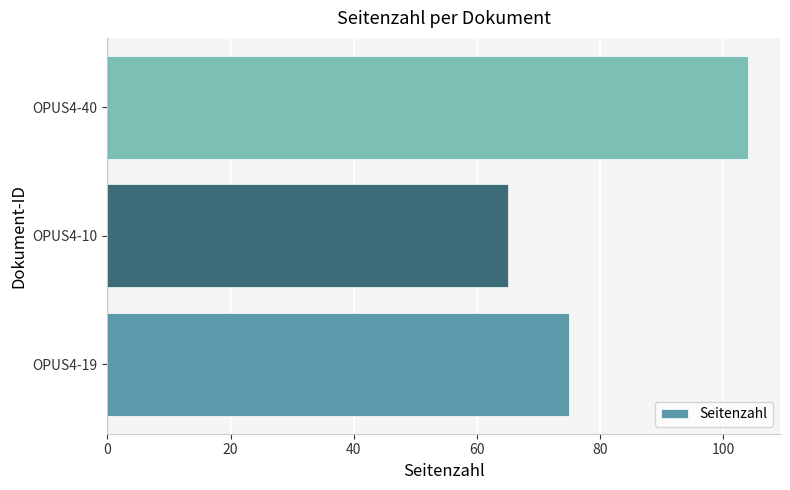

Which category has the highest value across all series?

OPUS4-40